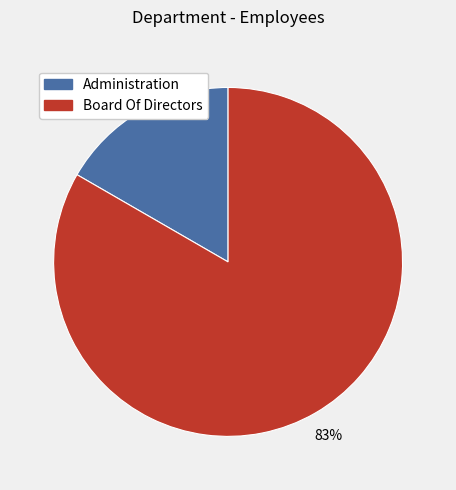

Which category has the smallest portion of the pie?

Administration